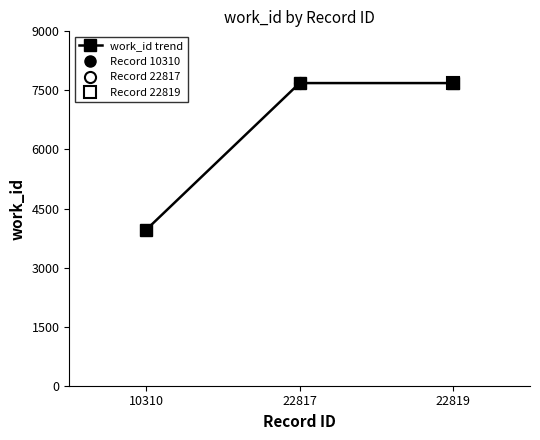

How many series are shown in this chart?

1